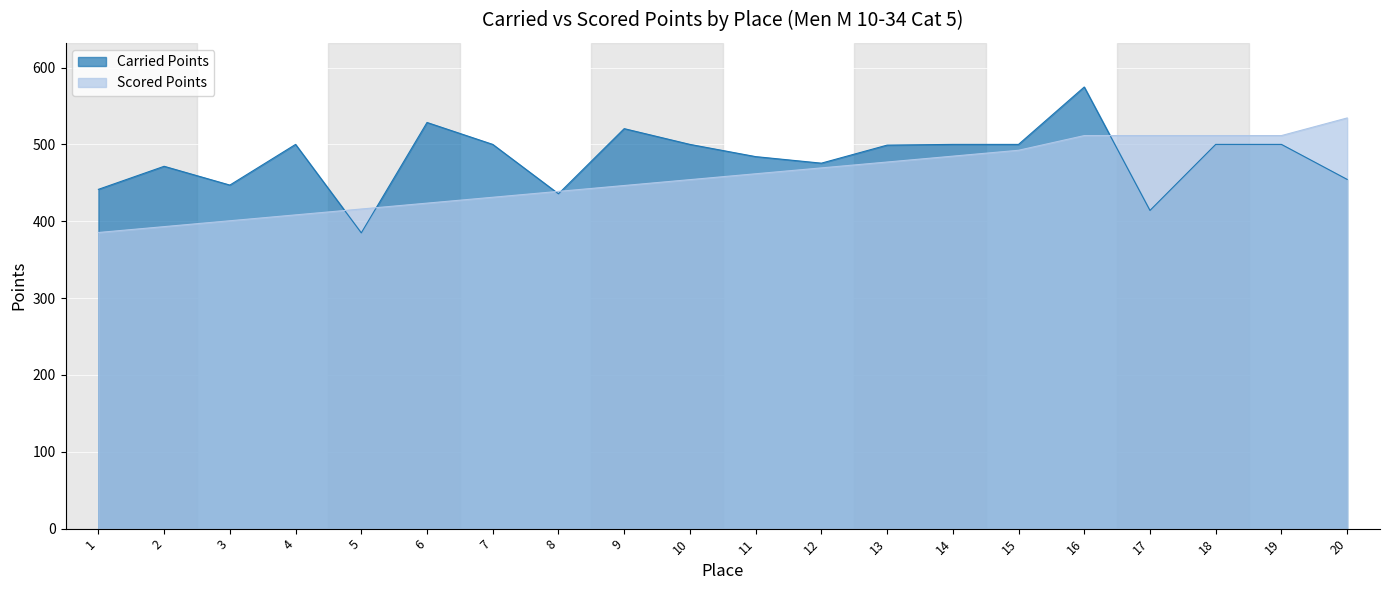

At which label is Scored Points closest to 459?

11